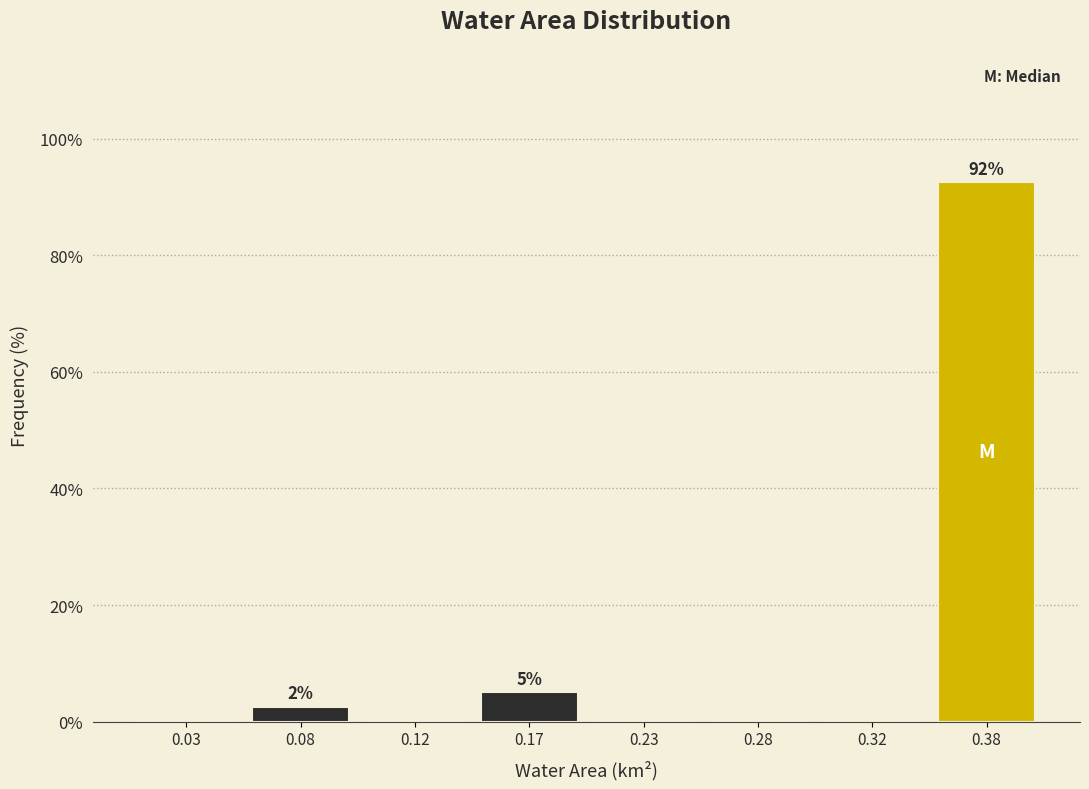

Reading left to right, what are all the values shown in this chart?

0.03=0.0	0.08=2.5	0.12=0.0	0.17=5.0	0.23=0.0	0.28=0.0	0.32=0.0	0.38=92.5